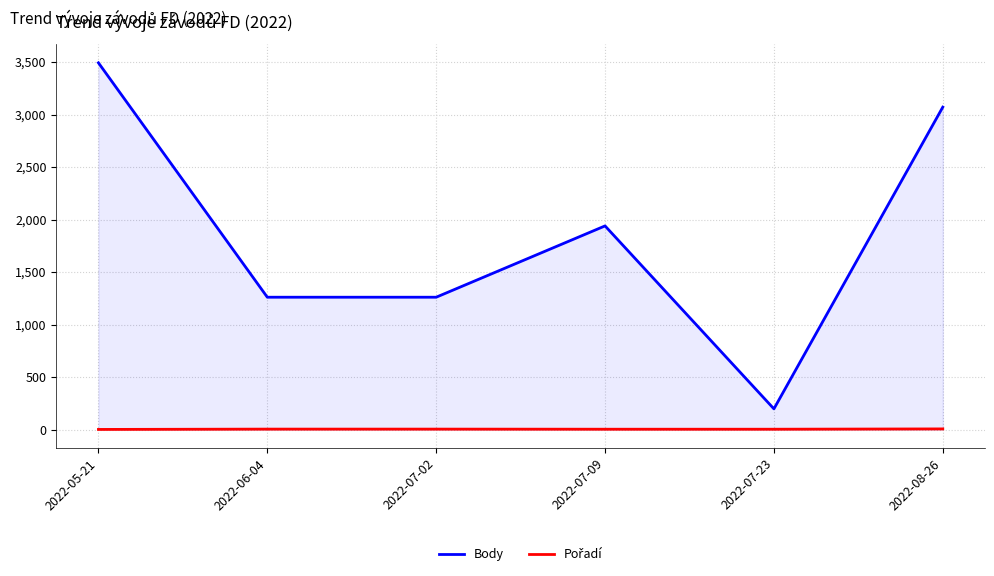

What are all the series names shown in the legend?

Body, Pořadí